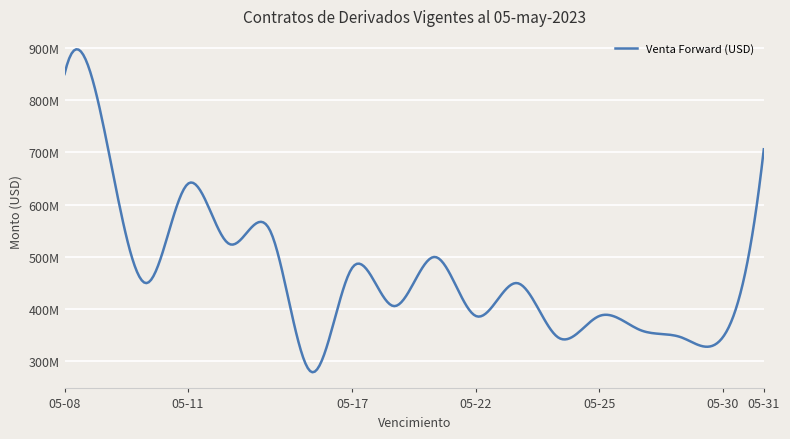

Reading left to right, transcribe all the data shown in this chart.

850000000	730000000	450000000	640000000	525000000	550000000	280000000	480000000	406000000	500000000	387000000	450000000	346000000	387000000	360000000	346000000	346000000	706000000